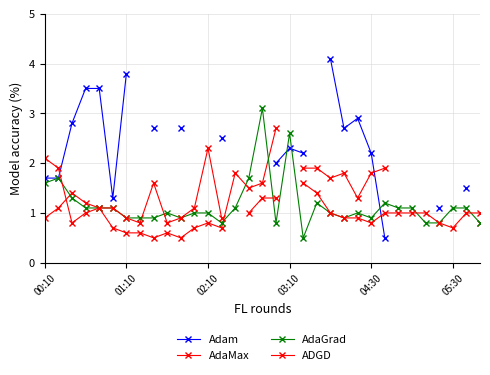

At which category does the chart reach its peak across all series?

21